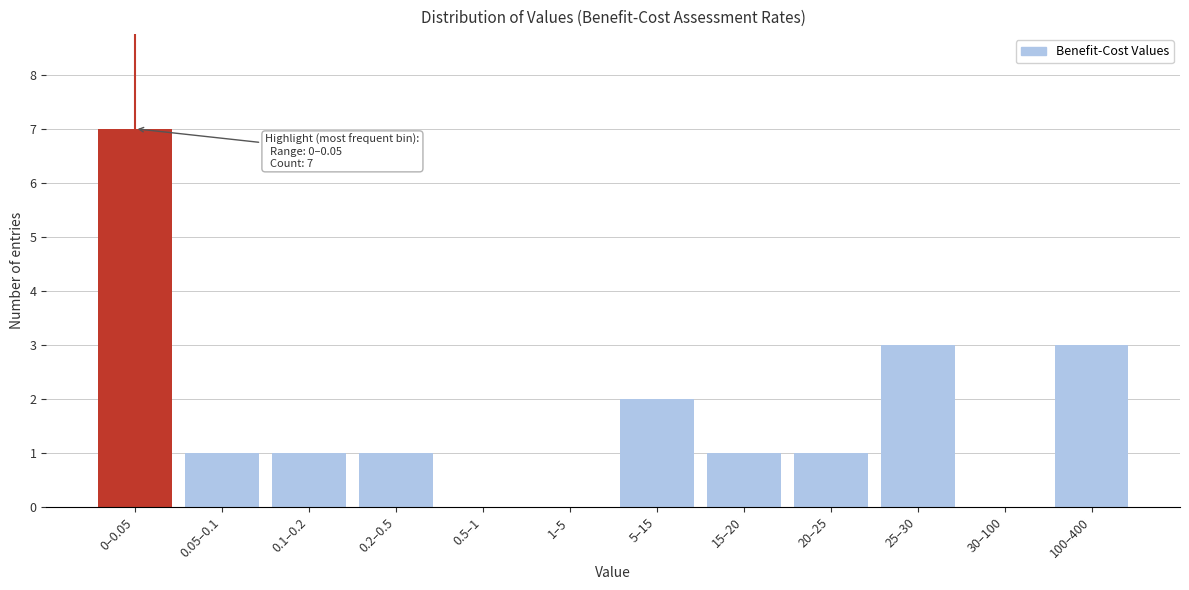

Reading left to right, what are all the values shown in this chart?

0–0.05=7	0.05–0.1=1	0.1–0.2=1	0.2–0.5=1	0.5–1=0	1–5=0	5–15=2	15–20=1	20–25=1	25–30=3	30–100=0	100–400=3